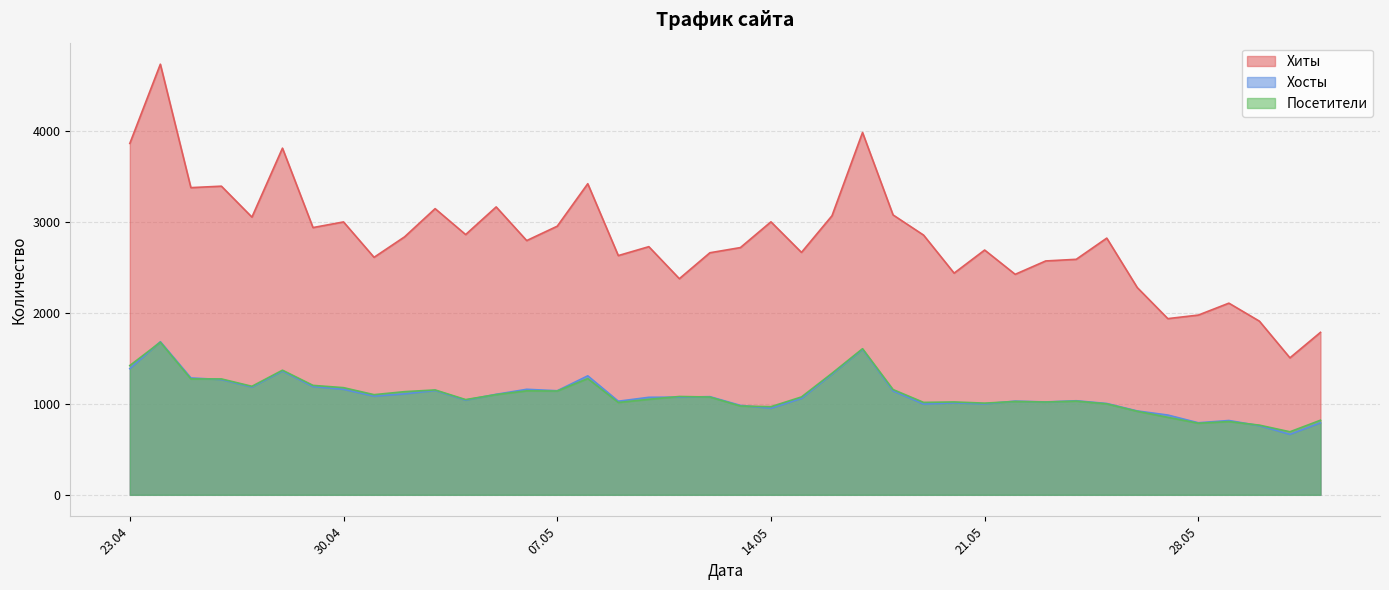

In Хосты, how many points are higher than both neighbors (excluding endpoints)?

11